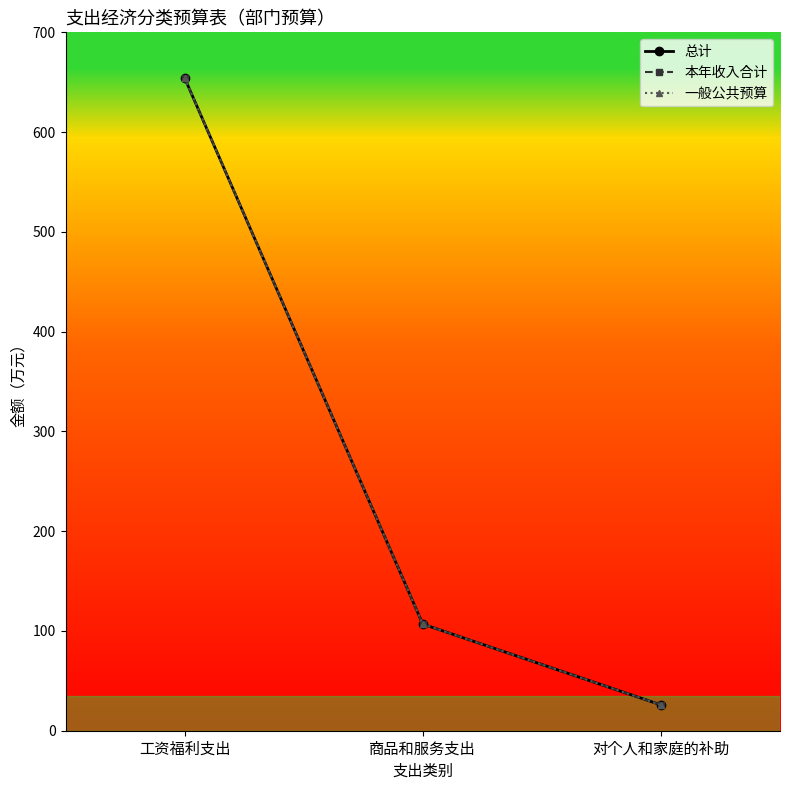

Is the value of 总计 at 工资福利支出 greater than the value of 一般公共预算 at 工资福利支出?

No